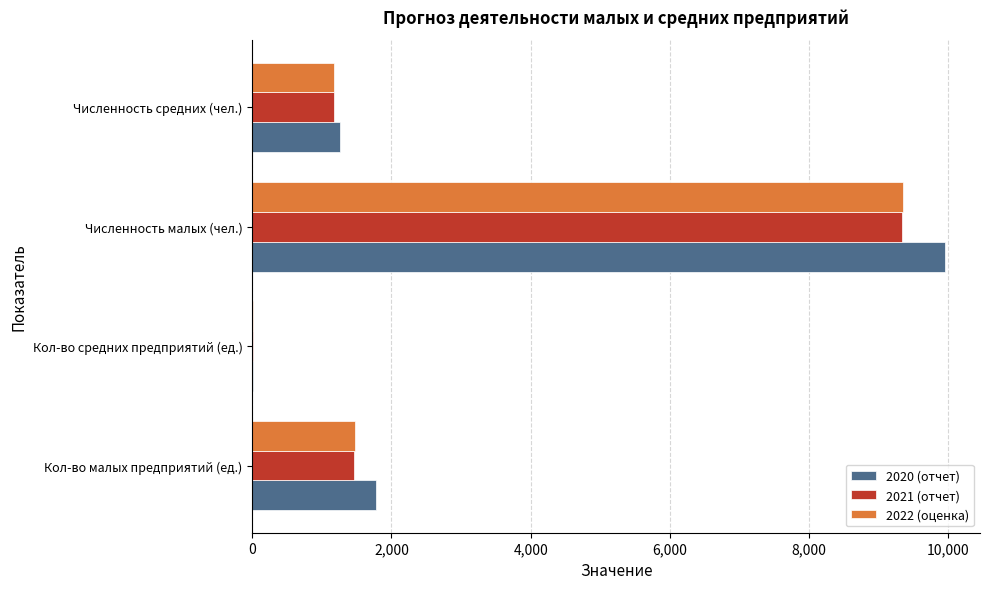

Is it true that 2020 (отчет) equals 9955 at Численность малых (чел.)?

True